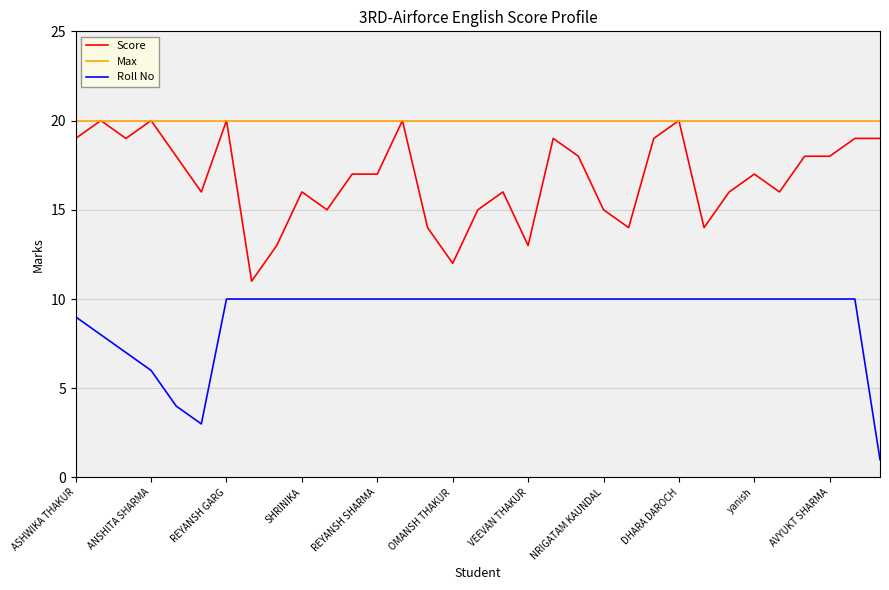

Which series has the largest total across all categories?

Max